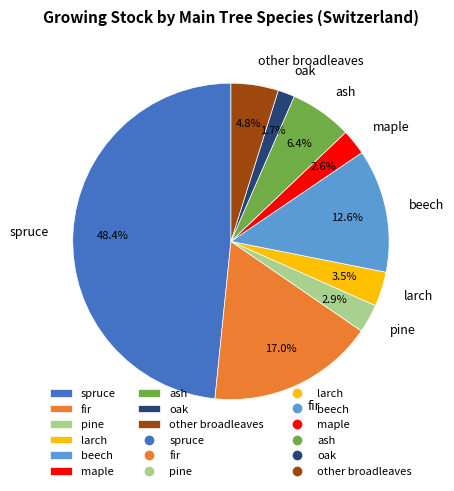

Is it true that beech is 2% of the pie?

False